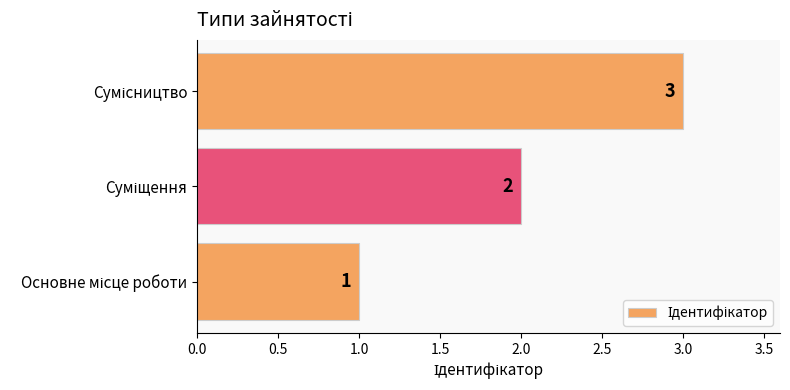

What is the sum of all values?

6